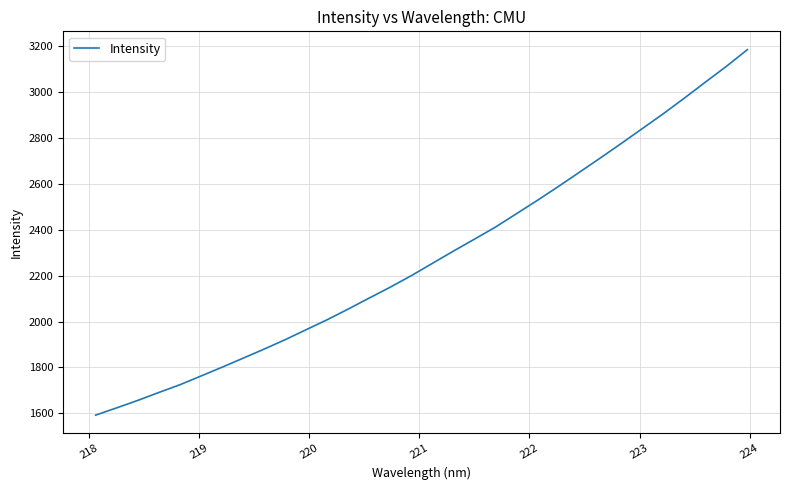

What is the difference between the maximum and minimum values?

1590.9